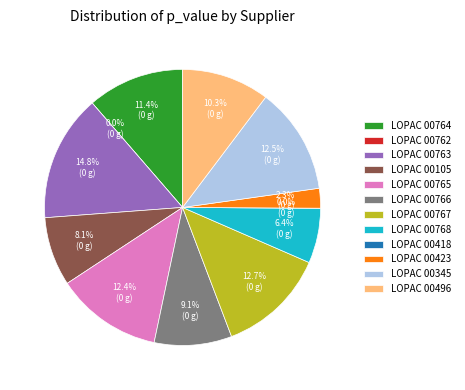

To the nearest percent, what percentage of the pie is LOPAC 00763?

15%